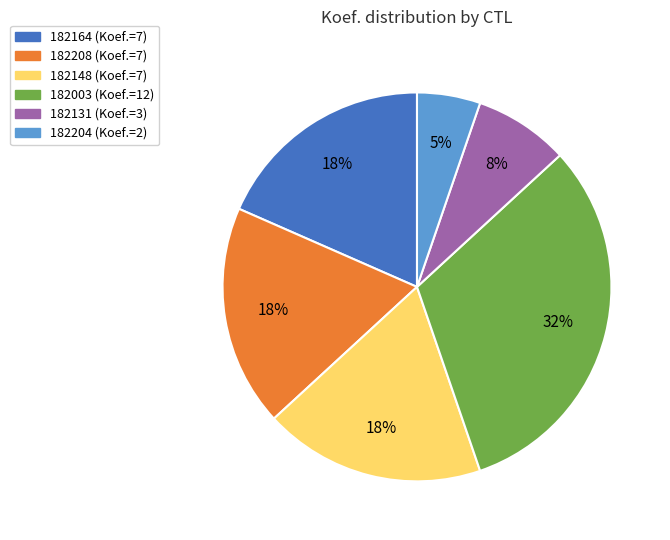

To the nearest percent, what portion does 182003 represent?

32%